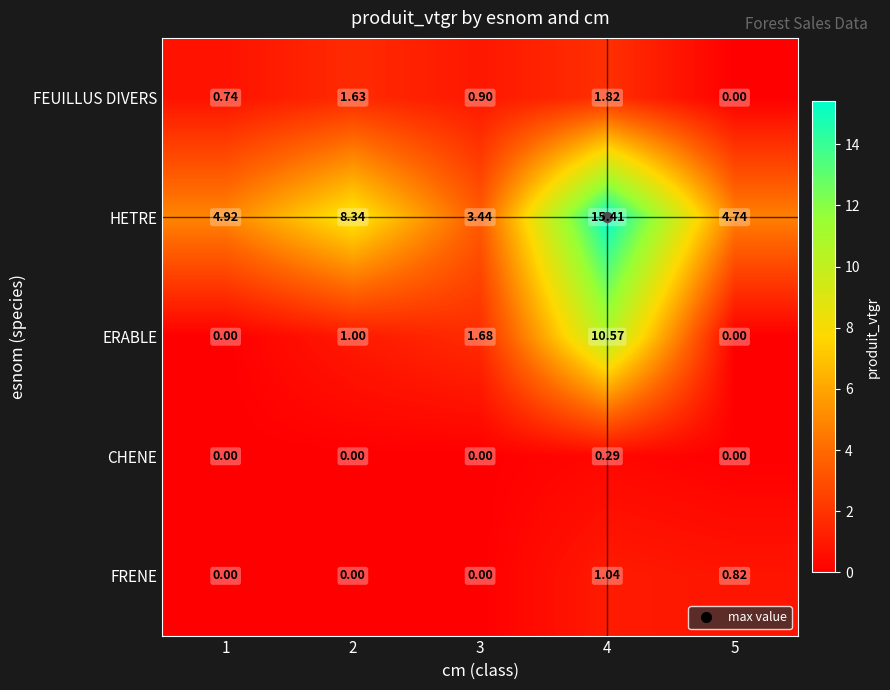

Which series has the widest spread of values?

HETRE